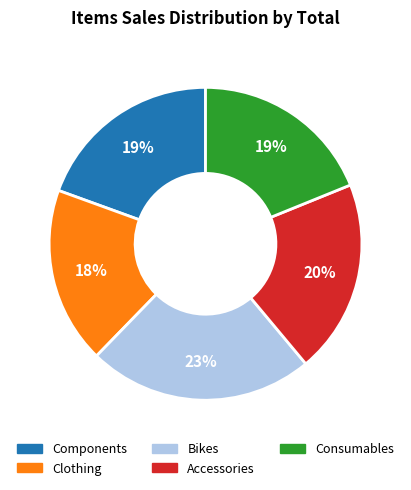

To the nearest percent, what percentage of the pie is Bikes?

23%